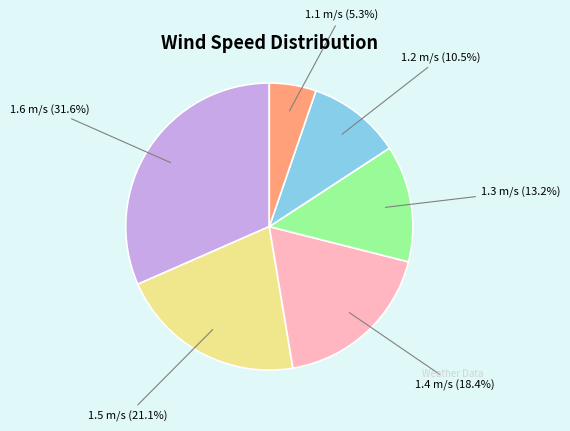

Does any single category account for the majority?

No